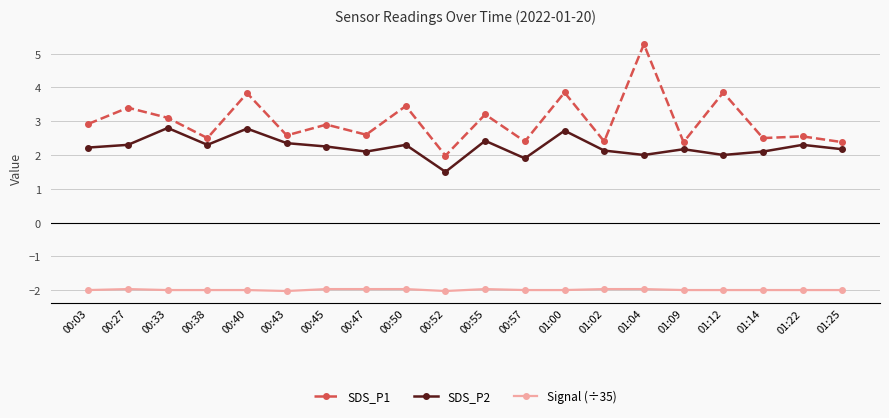

What is the value of the SDS_P1 point at the 16th from the left?

2.4